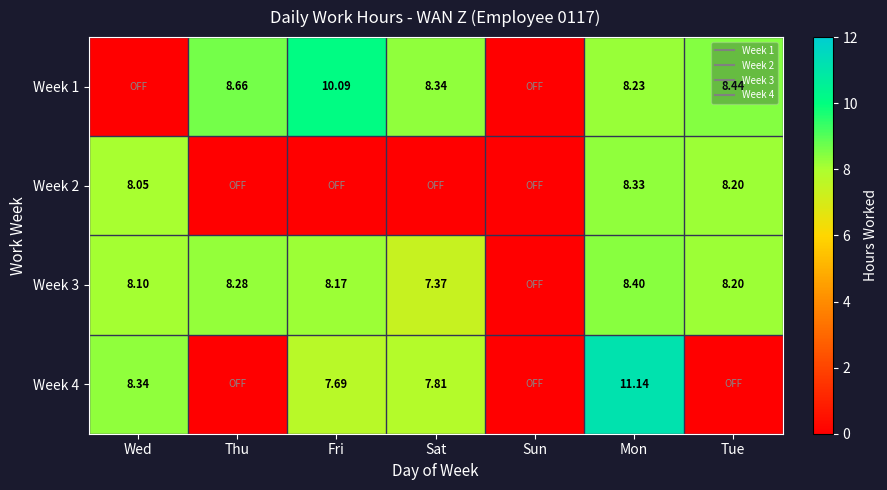

Is the value of Week 2 at Fri greater than the value of Week 4 at Tue?

No